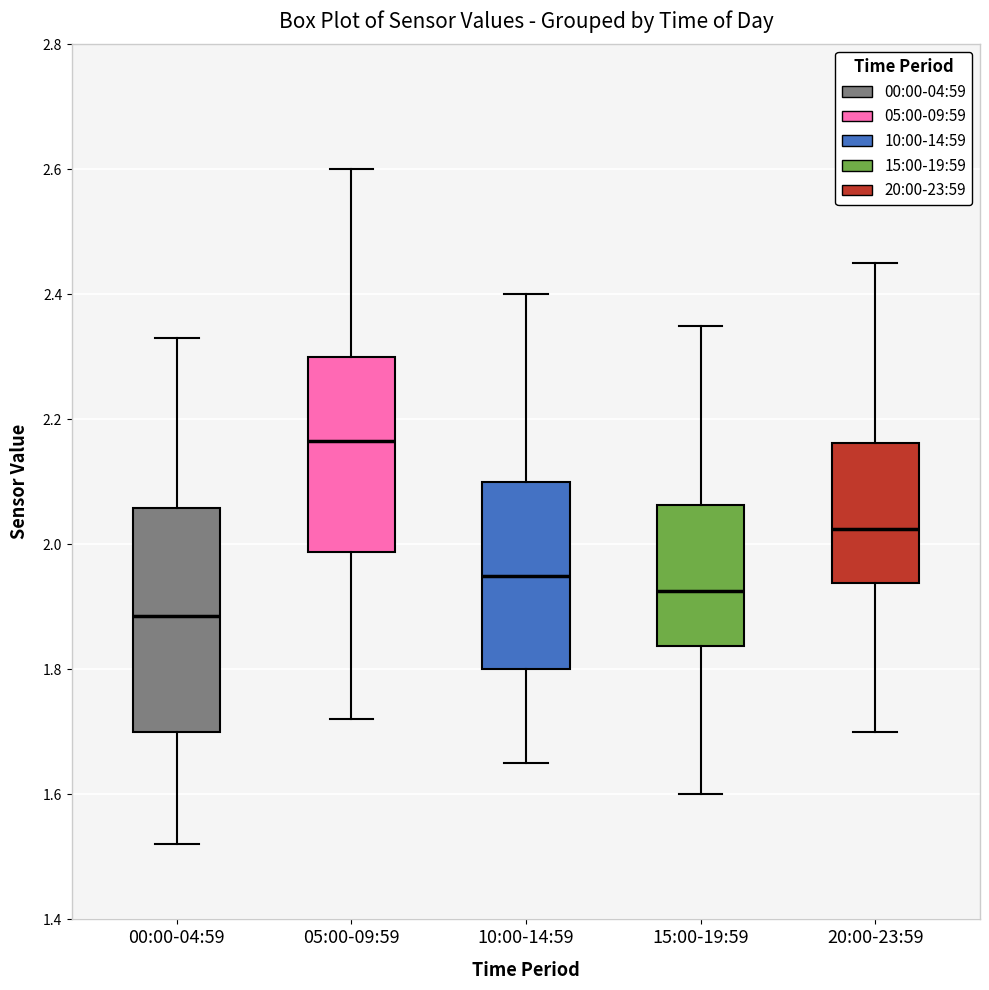

Reading left to right, transcribe this box plot: for each box, give where its median line is, the range the box spans, and where its two whiskers end, as read against the y-axis. The values are not printed on the chart, so give them approximately, as read against the axis.

00:00-04:59: median 1.88, box 1.70 to 2.06, whiskers 1.52 to 2.34
05:00-09:59: median 2.16, box 1.98 to 2.30, whiskers 1.72 to 2.60
10:00-14:59: median 1.96, box 1.80 to 2.10, whiskers 1.66 to 2.40
15:00-19:59: median 1.92, box 1.84 to 2.06, whiskers 1.60 to 2.36
20:00-23:59: median 2.02, box 1.94 to 2.16, whiskers 1.70 to 2.46